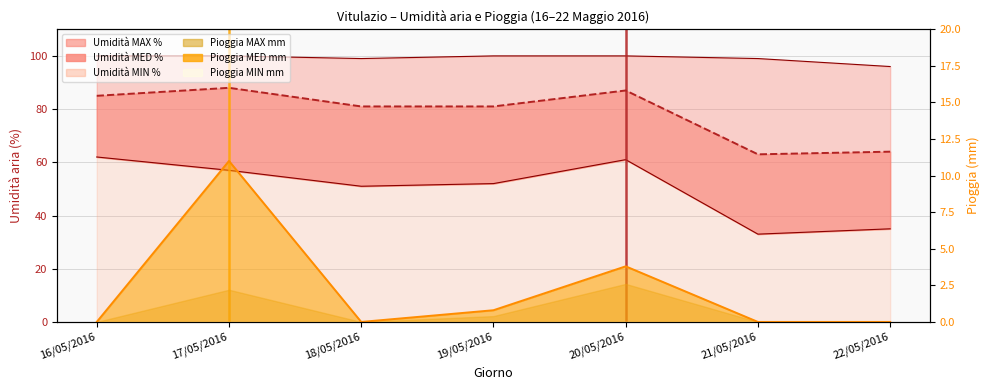

What is the highest value of the Umidità MAX % series?

100.0